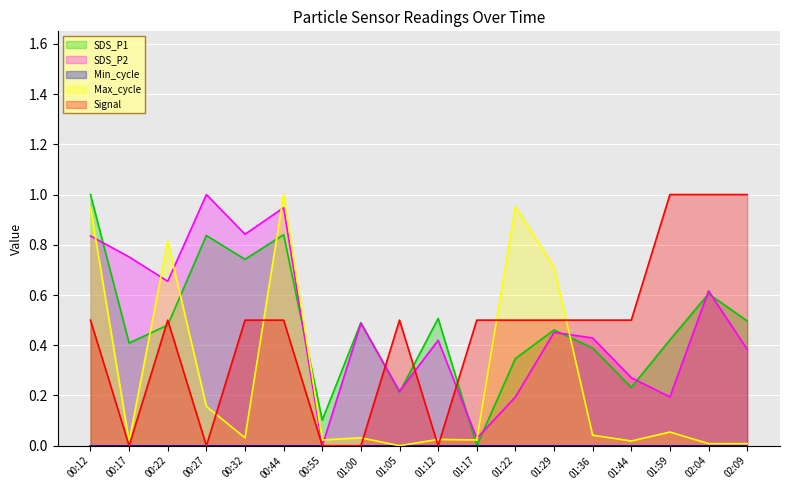

Where is Signal nearest to the value 0?

00:17